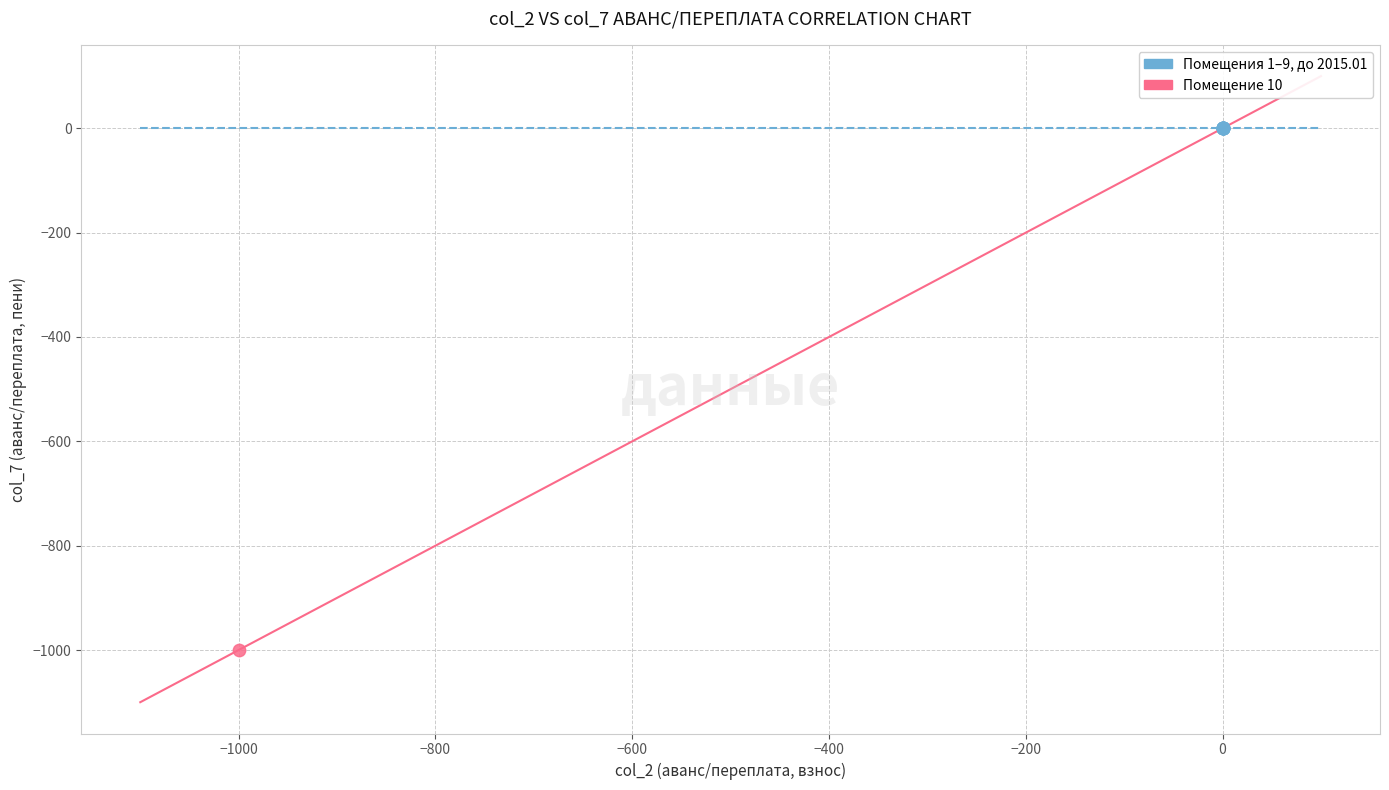

What are all the series names shown in the legend?

Помещения 1–9, до 2015.01, Помещение 10